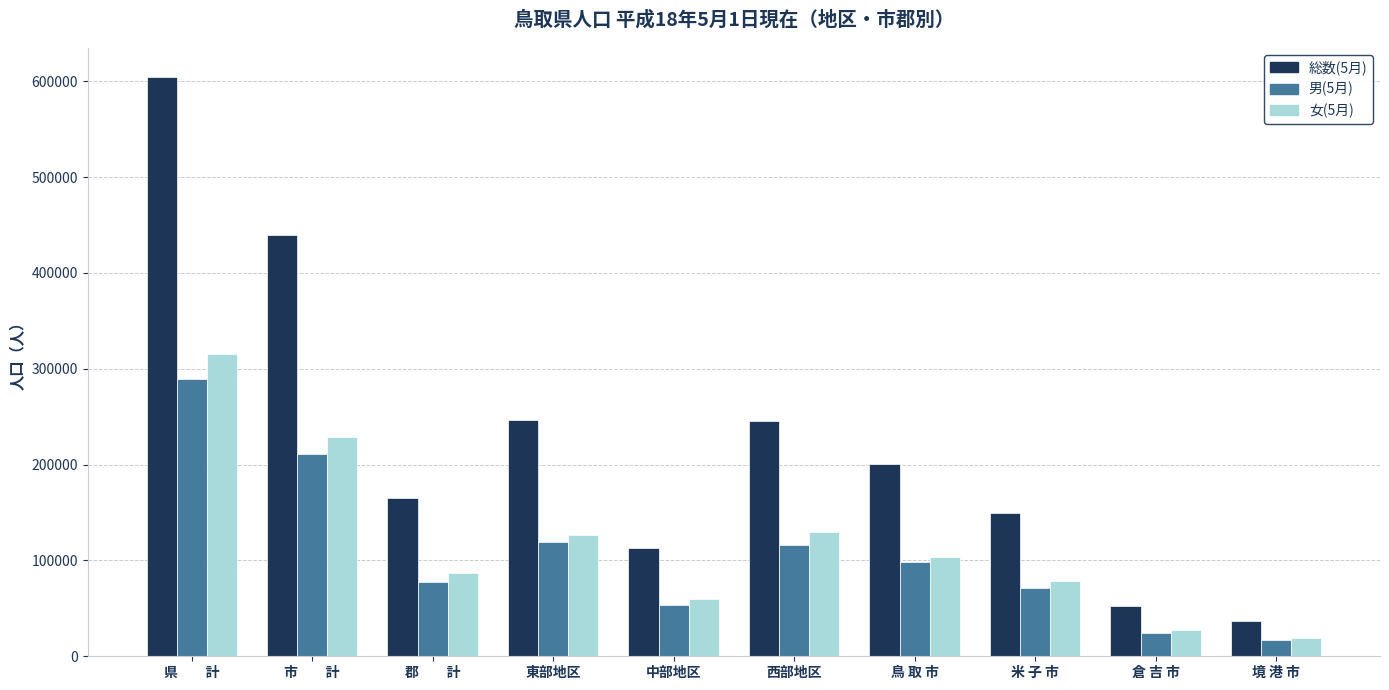

At which label does 女(5月) reach its minimum?

境 港 市